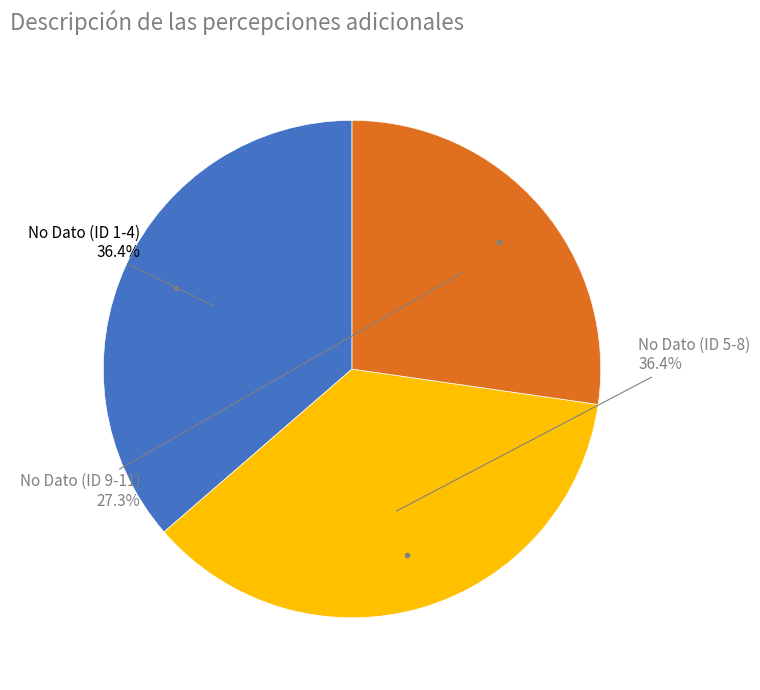

Is there a majority slice in this chart?

No